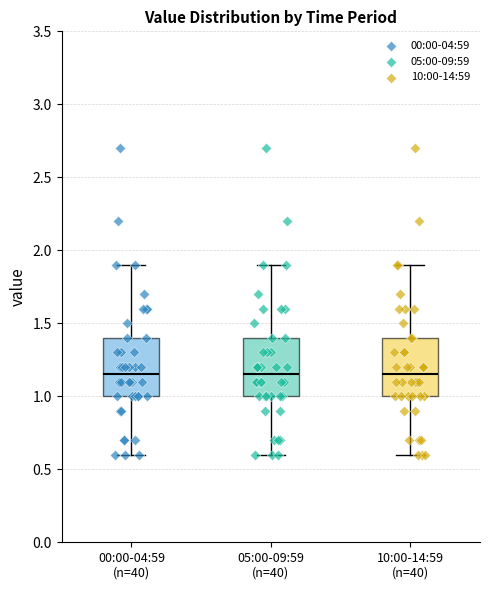

Reading left to right, transcribe this box plot: for each box, give where its median line is, the range the box spans, and where its two whiskers end, as read against the y-axis. The values are not printed on the chart, so give them approximately, as read against the axis.

00:00-04:59 (n=40): median 1.15, box 1.00 to 1.40, whiskers 0.60 to 1.90
05:00-09:59 (n=40): median 1.15, box 1.00 to 1.40, whiskers 0.60 to 1.90
10:00-14:59 (n=40): median 1.15, box 1.00 to 1.40, whiskers 0.60 to 1.90